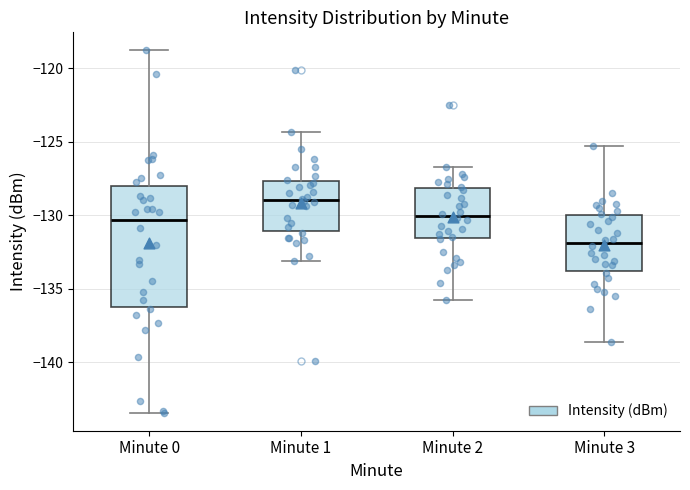

Comparing the boxes themselves (not the whiskers), which one is the tallest?

Minute 0